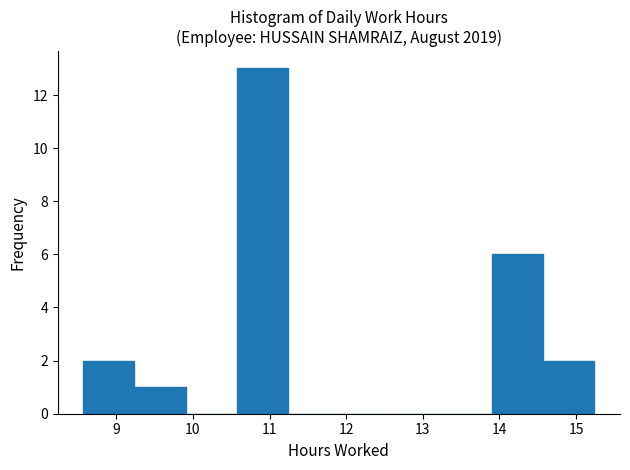

Reading left to right, transcribe this chart: for each bar, give the range it covers on the x-axis and its height. Neither the bar edges nor the heights are printed on the chart, so give them approximately, as read against the axes.

8.6 to 9.2: 2
9.2 to 9.9: 1
9.9 to 10.6: 0
10.6 to 11.2: 13
11.2 to 11.9: 0
11.9 to 12.6: 0
12.6 to 13.2: 0
13.2 to 13.9: 0
13.9 to 14.6: 6
14.6 to 15.2: 2